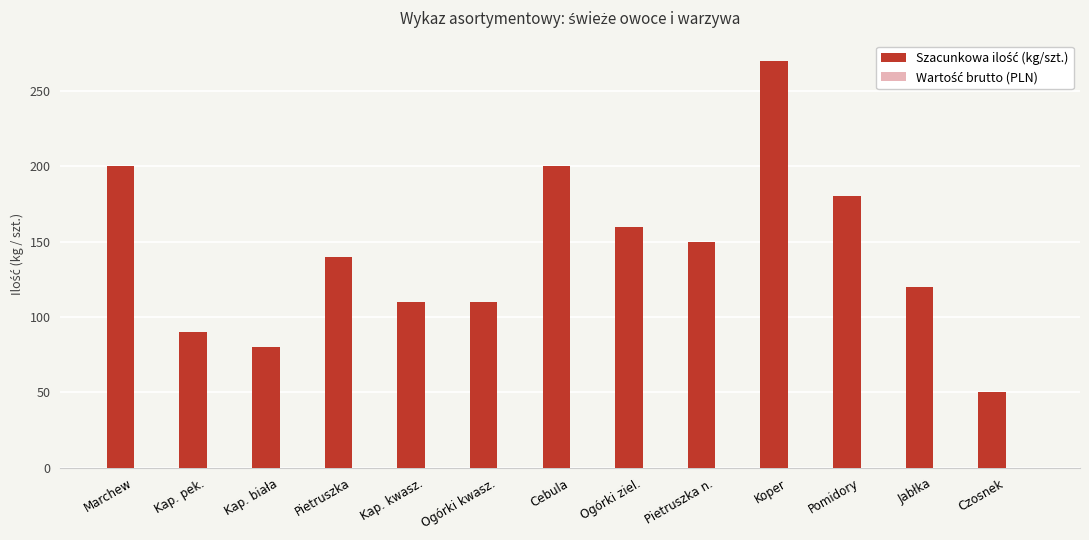

What is the maximum value shown in the chart?

270